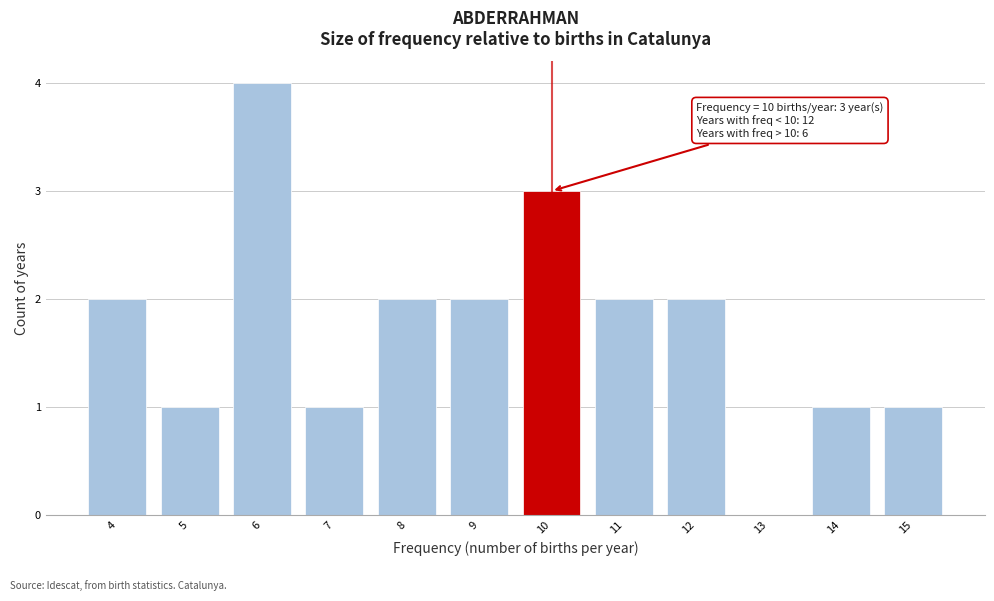

Reading left to right, what are all the values shown in this chart?

4=2	5=1	6=4	7=1	8=2	9=2	10=3	11=2	12=2	13=0	14=1	15=1